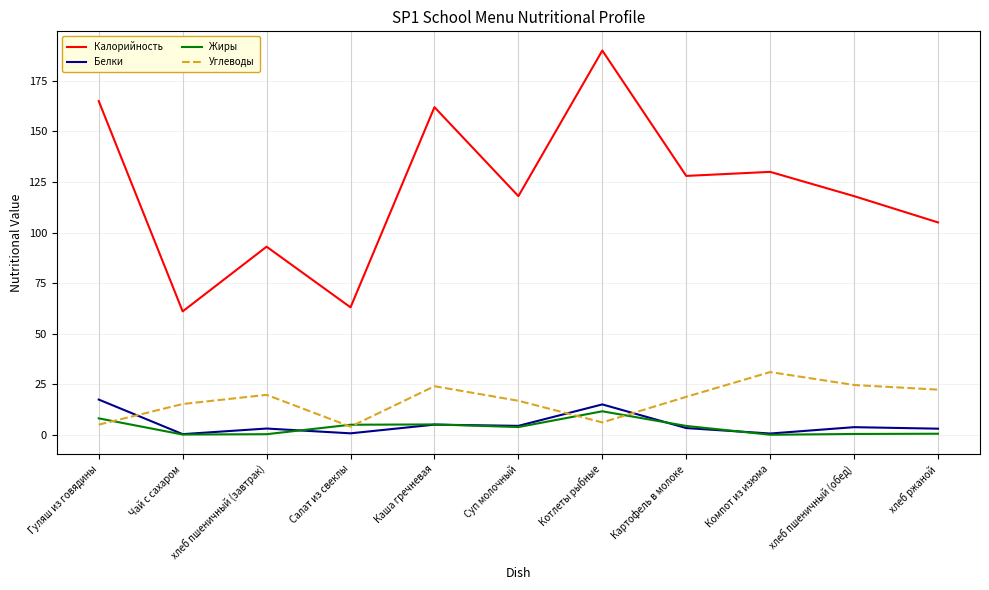

Which series changed the most between Компот из изюма and хлеб пшеничный (обед)?

Калорийность